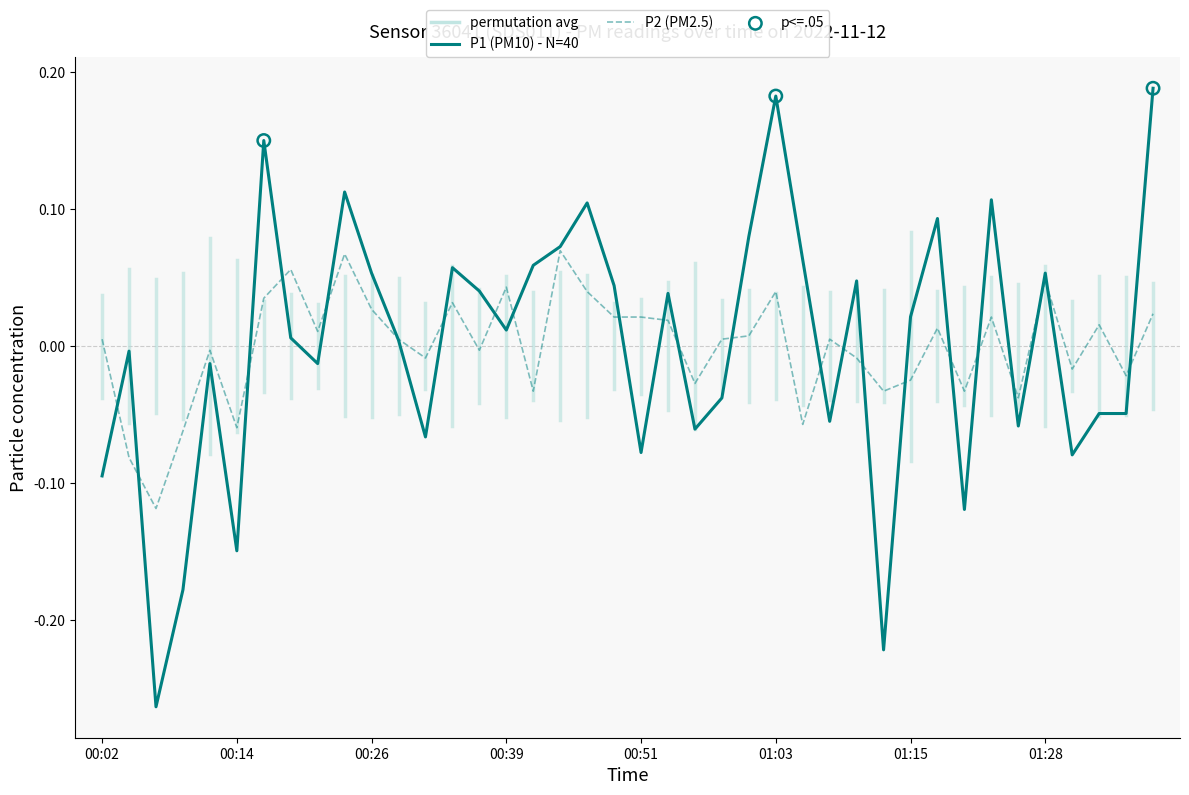

At how many categories does at least one series exceed 0?

28